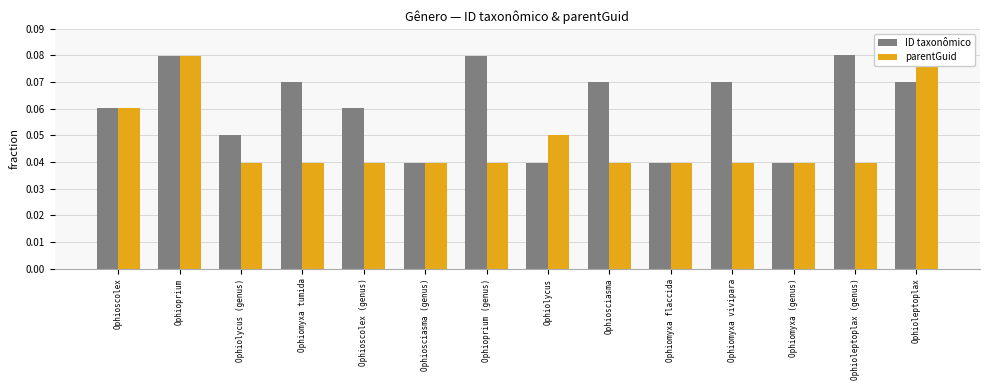

Reading left to right, list all the values displayed in this chart.

ID taxonômico: Ophioscolex=0.1	Ophioprium=0.1	Ophiolycus (genus)=0.1	Ophiomyxa tumida=0.1	Ophioscolex (genus)=0.1	Ophiosciasma (genus)=0.0	Ophioprium (genus)=0.1	Ophiolycus=0.0	Ophiosciasma=0.1	Ophiomyxa flaccida=0.0	Ophiomyxa vivipara=0.1	Ophiomyxa (genus)=0.0	Ophioleptoplax (genus)=0.1	Ophioleptoplax=0.1
parentGuid: Ophioscolex=0.1	Ophioprium=0.1	Ophiolycus (genus)=0.0	Ophiomyxa tumida=0.0	Ophioscolex (genus)=0.0	Ophiosciasma (genus)=0.0	Ophioprium (genus)=0.0	Ophiolycus=0.1	Ophiosciasma=0.0	Ophiomyxa flaccida=0.0	Ophiomyxa vivipara=0.0	Ophiomyxa (genus)=0.0	Ophioleptoplax (genus)=0.0	Ophioleptoplax=0.1